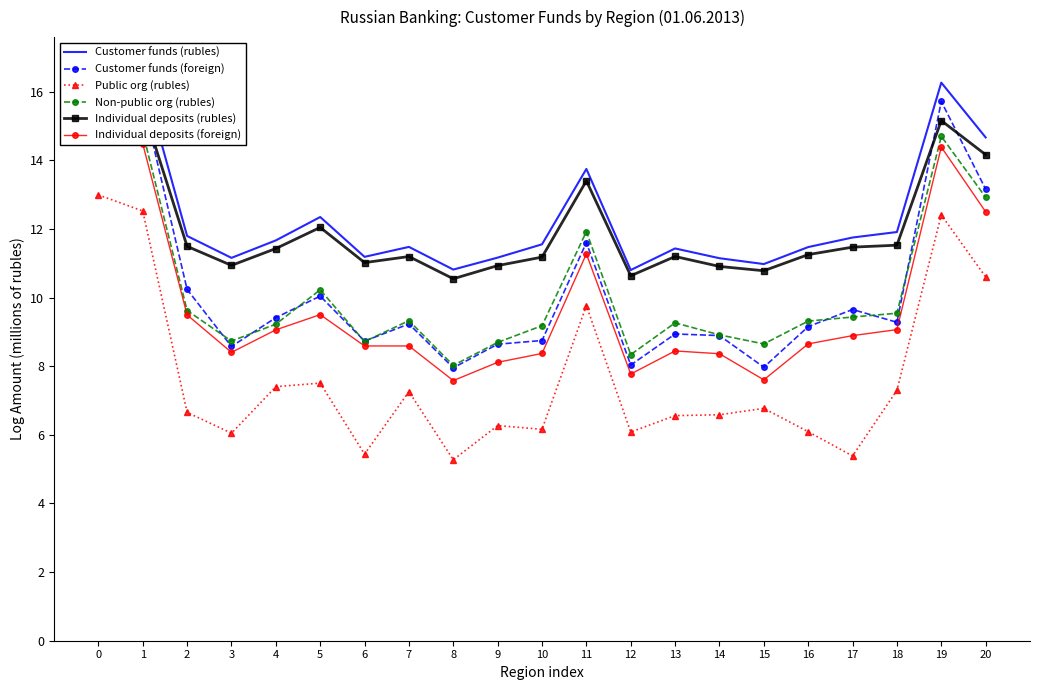

What are all the series names shown in the legend?

Customer funds (rubles), Customer funds (foreign), Public org (rubles), Non-public org (rubles), Individual deposits (rubles), Individual deposits (foreign)